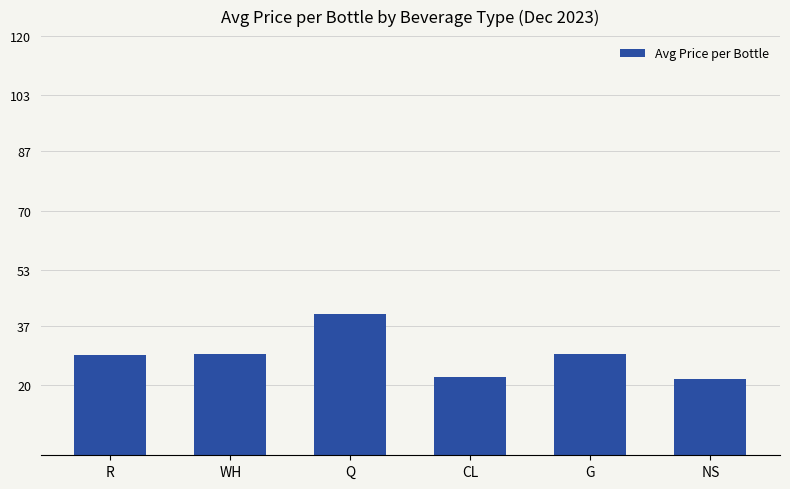

Does the chart contain any negative values?

No